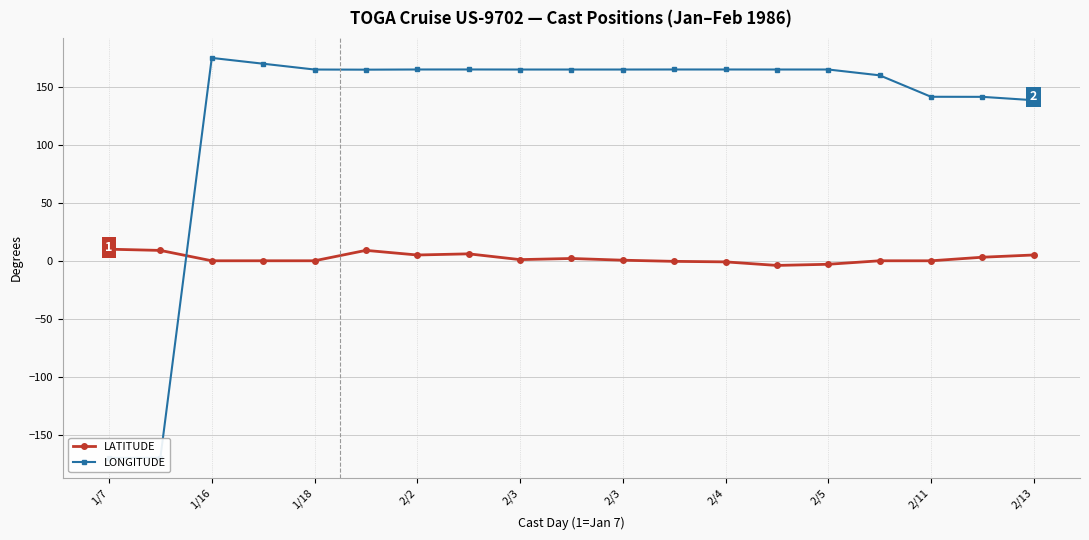

What is the average value of the LATITUDE series?

2.2